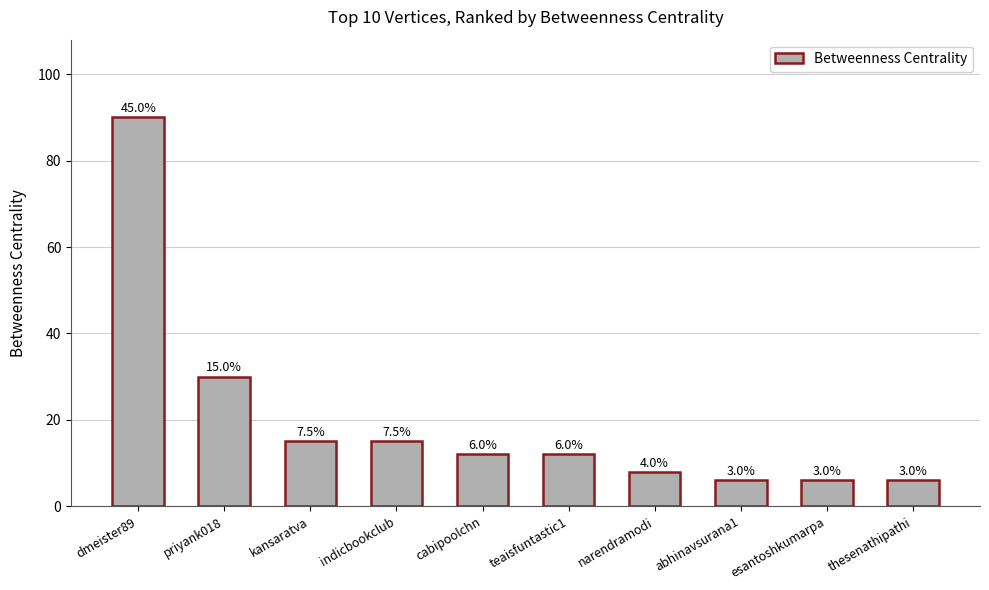

Rank the categories by value from highest to lowest.

dmeister89, priyank018, kansaratva, indicbookclub, cabipoolchn, teaisfuntastic1, narendramodi, abhinavsurana1, esantoshkumarpa, thesenathipathi